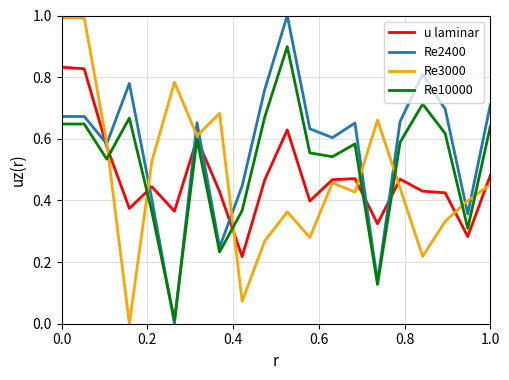

After their last crossing, which series has the higher values: Re3000 or u laminar?

u laminar